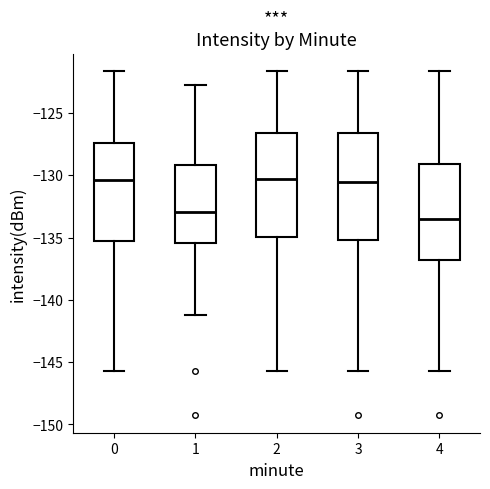

Reading left to right, read every box against the y-axis: the position of its median line, the range the box covers, and the ends of its whiskers. The values are not printed on the chart, so give them approximately, as read against the axis.

0: median -130.5, box -135.5 to -127.5, whiskers -145.5 to -121.5
1: median -133.0, box -135.5 to -129.0, whiskers -141.0 to -123.0
2: median -130.5, box -135.0 to -126.5, whiskers -145.5 to -121.5
3: median -130.5, box -135.0 to -126.5, whiskers -145.5 to -121.5
4: median -133.5, box -137.0 to -129.0, whiskers -145.5 to -121.5